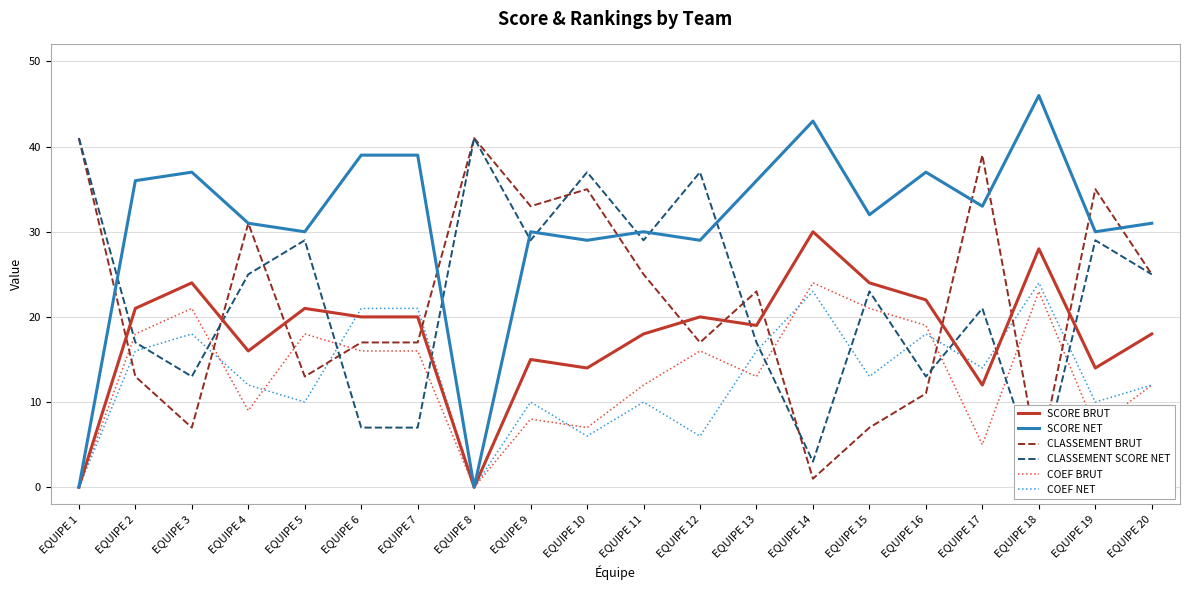

Between which two adjacent categories do CLASSEMENT SCORE NET and COEF BRUT first intersect?

EQUIPE 1 and EQUIPE 2